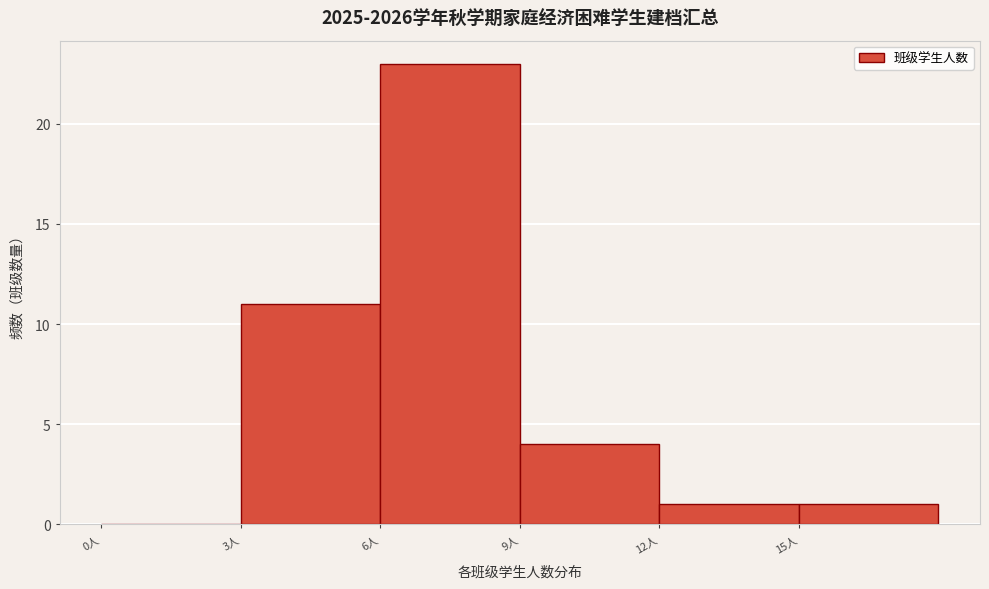

What is the height of the bar covering 15 to 18 on the x-axis? The values are not printed on the chart, so give them approximately, as read against the axis.

1